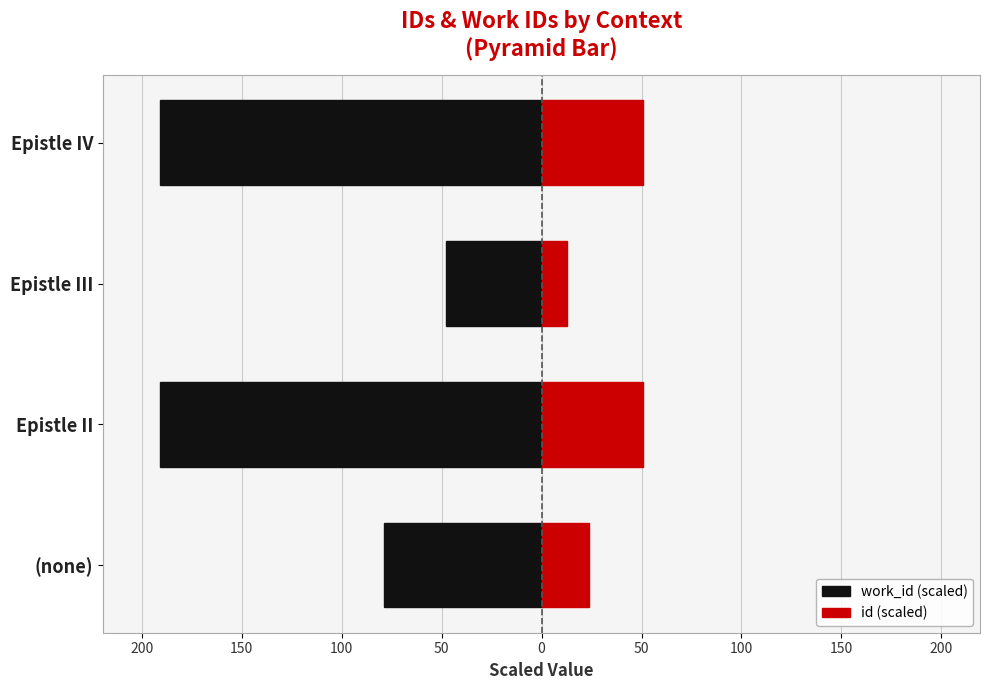

How many bars are there in total?

8